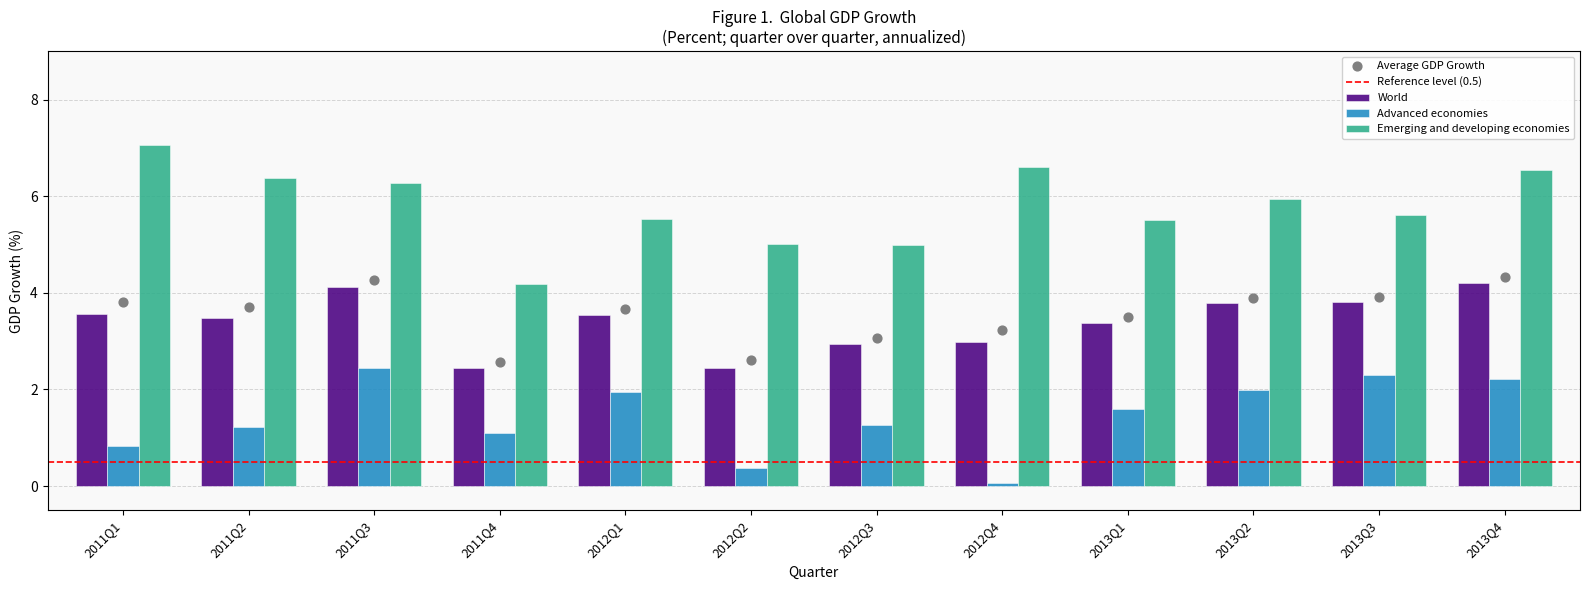

Which series has the largest total across all categories?

Emerging and developing economies